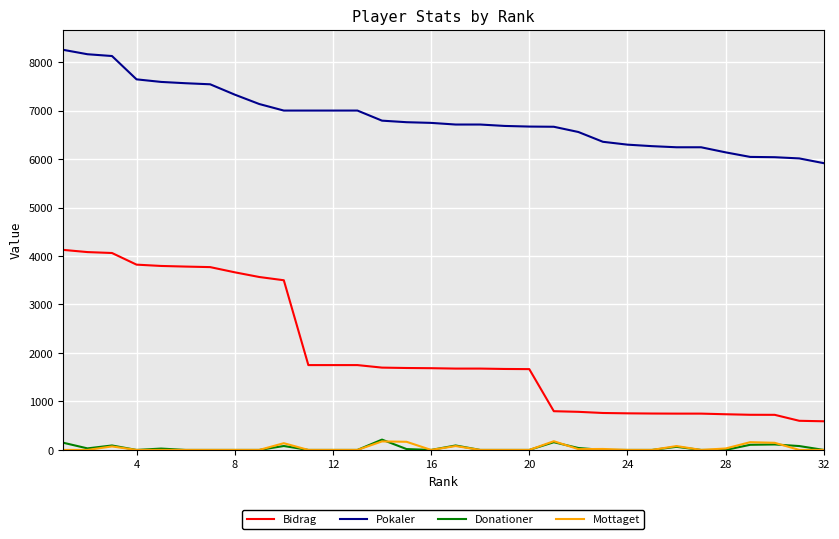

Which series has the largest total across all categories?

Pokaler